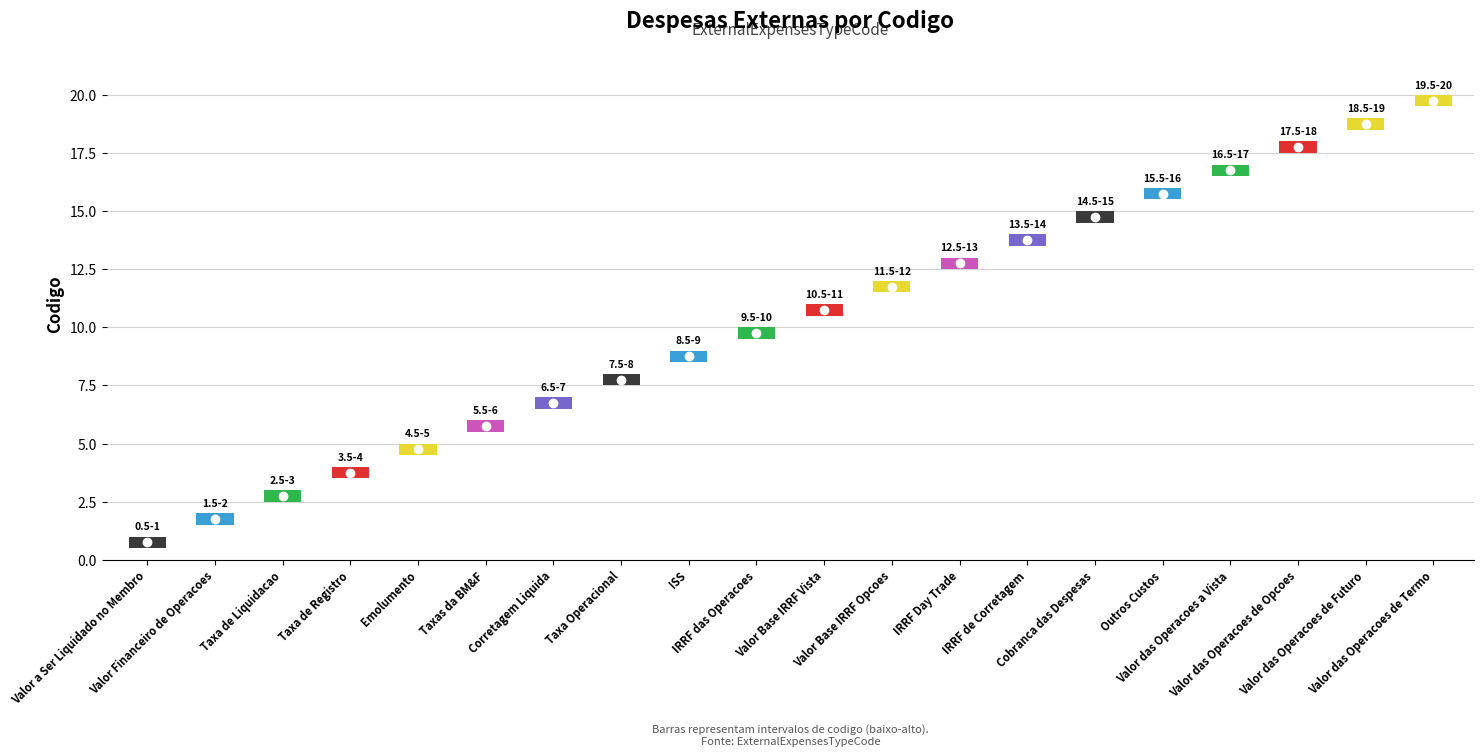

Read the value at 6.

6